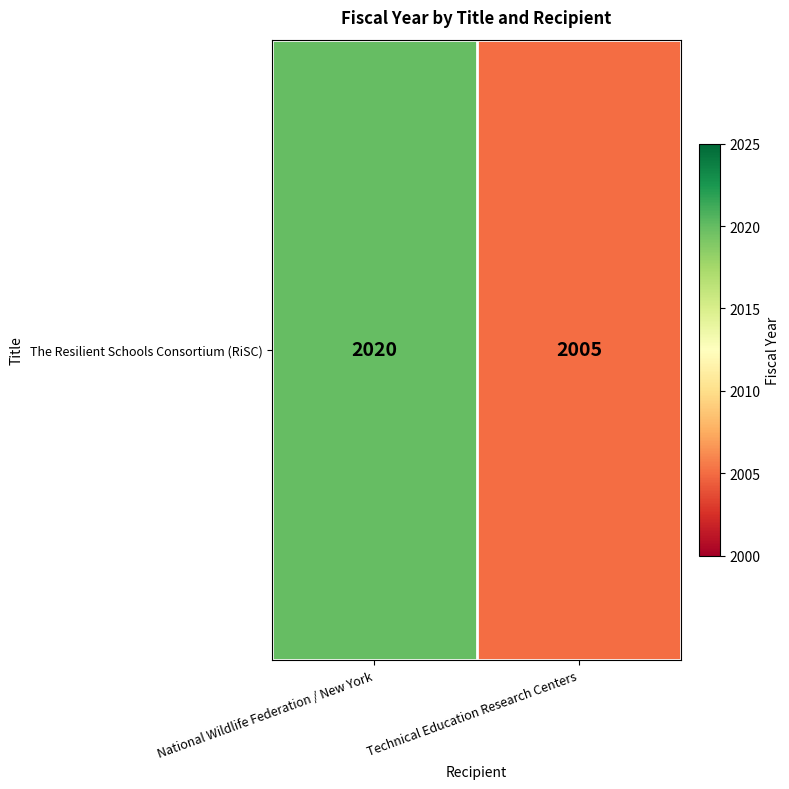

The value at Technical Education Research Centers is 2005. True or false?

True